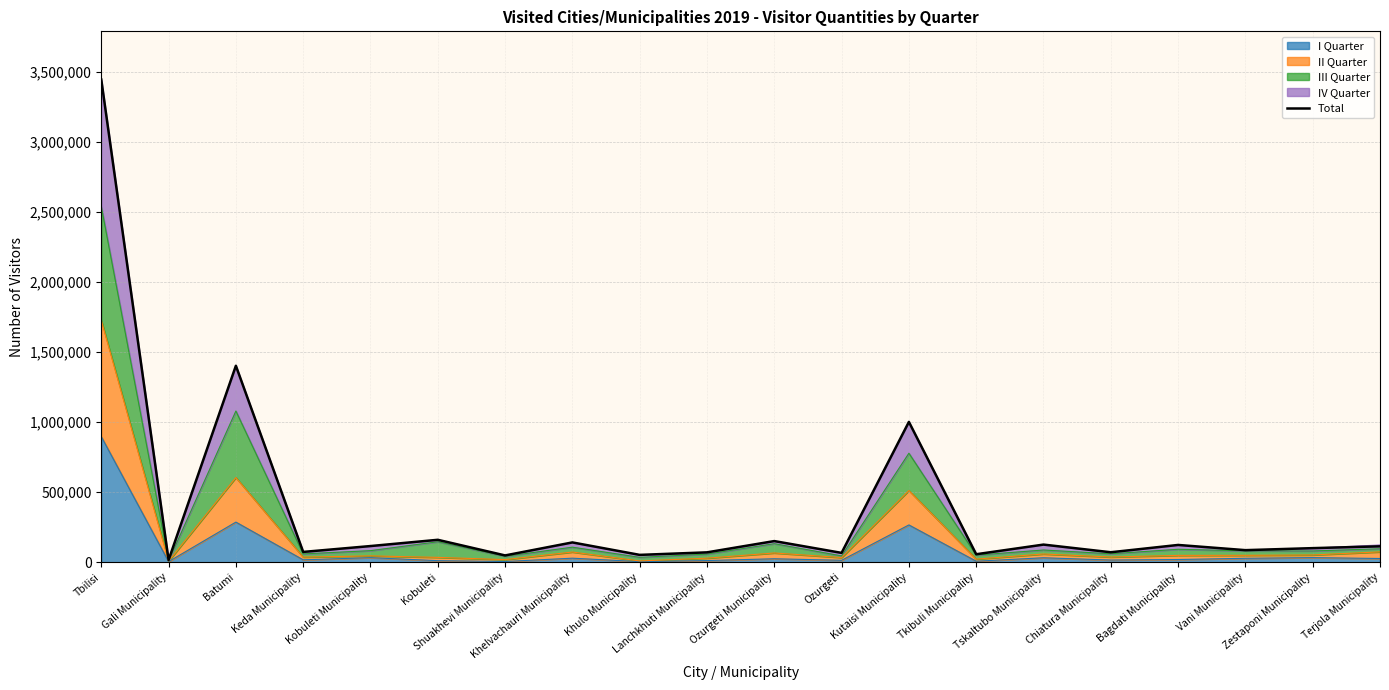

Rank the categories by value from lowest to highest.

Gali Municipality, Shuakhevi Municipality, Khulo Municipality, Tkibuli Municipality, Ozurgeti, Lanchkhuti Municipality, Chiatura Municipality, Keda Municipality, Vani Municipality, Zestaponi Municipality, Terjola Municipality, Kobuleti Municipality, Bagdati Municipality, Tskaltubo Municipality, Khelvachauri Municipality, Ozurgeti Municipality, Kobuleti, Kutaisi Municipality, Batumi, Tbilisi